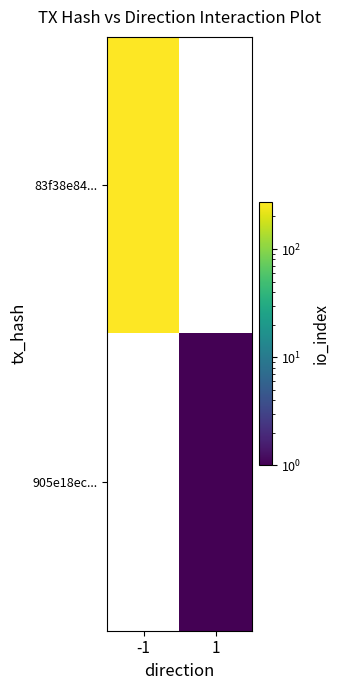

Reading left to right, what are all the values shown in this chart?

83f38e84...: -1=270	1=0
905e18ec...: -1=0	1=1